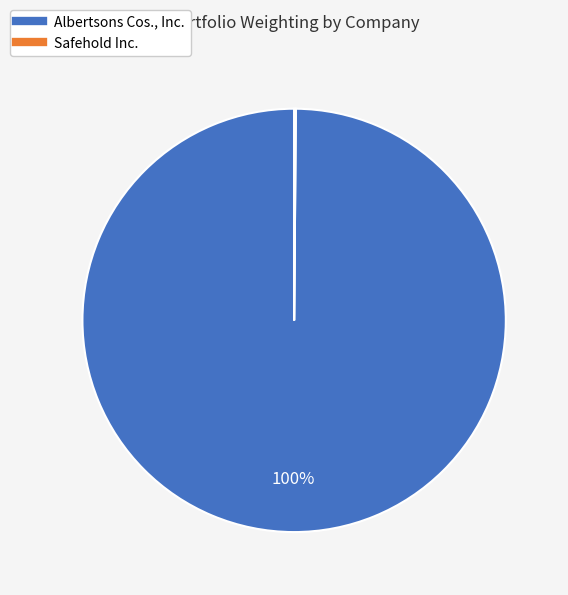

To the nearest percent, what is the difference between the largest and smallest slice percentages?

100%